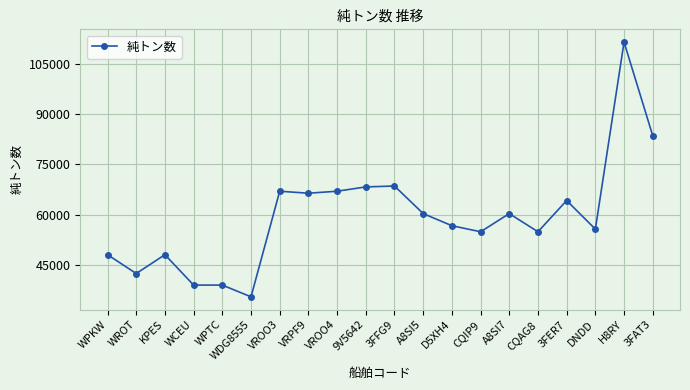

What is the label of the 2nd point from the right?

H8RY